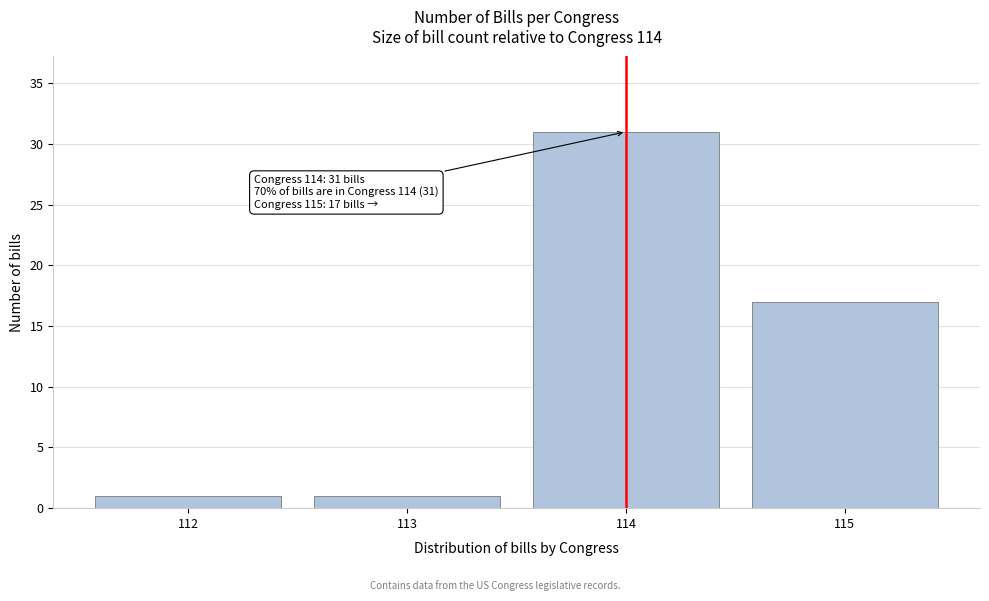

Reading left to right, transcribe all the data shown in this chart.

1	1	31	17